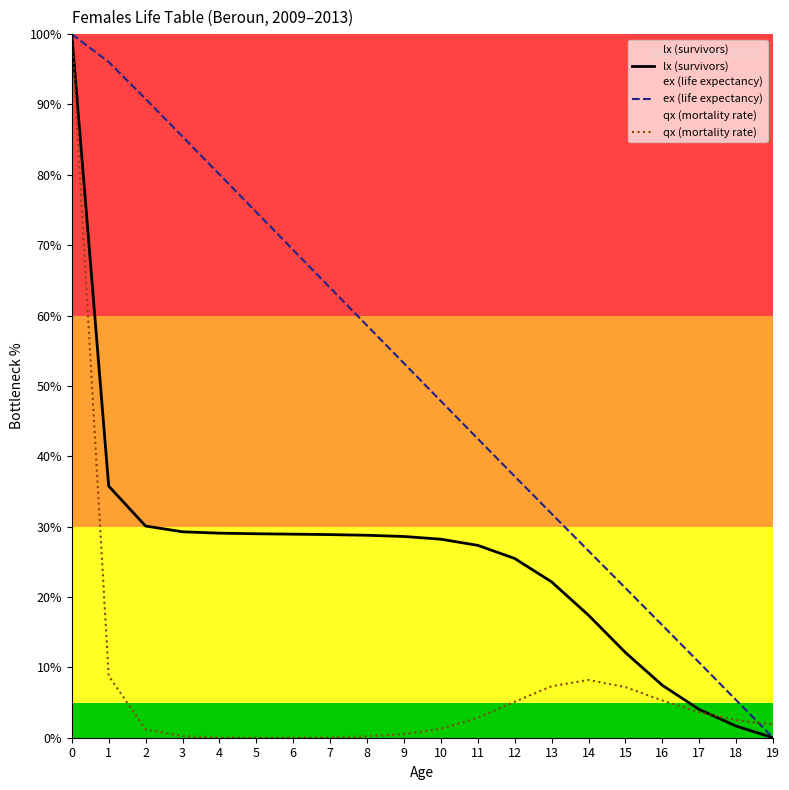

Where is the first local maximum for qx (mortality rate)?

14